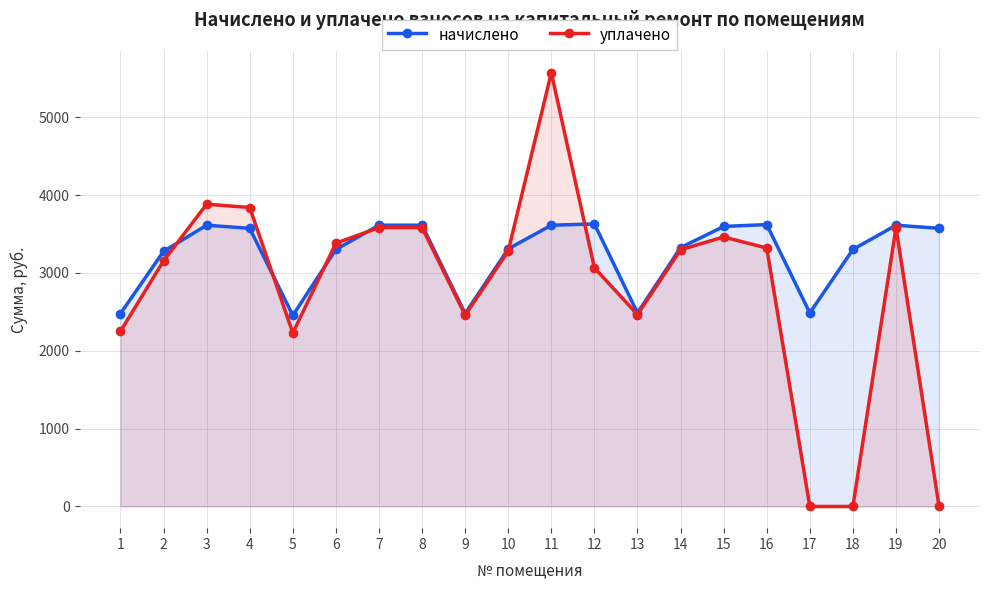

Reading left to right, list all the values displayed in this chart.

начислено: 1=2477.5	2=3276.7	3=3612.4	4=3572.4	5=2453.5	6=3300.7	7=3612.4	8=3612.4	9=2477.5	10=3308.6	11=3612.4	12=3628.3	13=2485.6	14=3324.7	15=3596.4	16=3620.4	17=2485.6	18=3300.7	19=3612.4	20=3572.4
уплачено: 1=2250.0	2=3154.2	3=3882.7	4=3839.7	5=2228.2	6=3381.7	7=3581.6	8=3581.6	9=2456.4	10=3280.5	11=5571.2	12=3065.3	13=2464.4	14=3296.4	15=3462.0	16=3318.7	17=0.0	18=0.0	19=3581.6	20=0.0